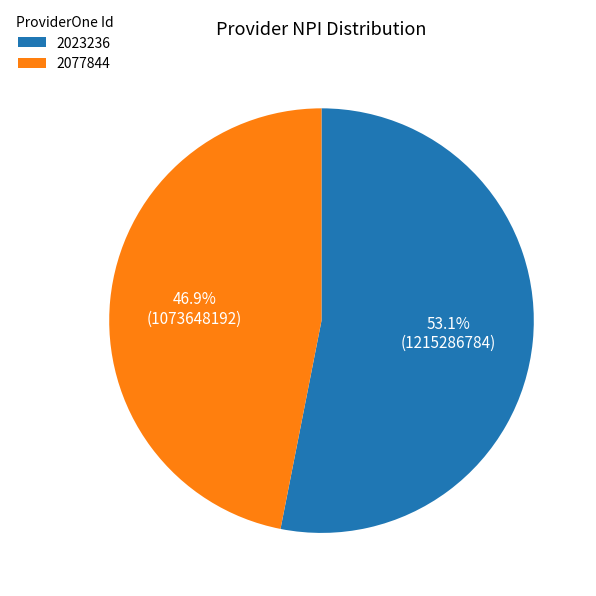

To the nearest percent, what is the difference between the largest and smallest slice percentages?

6%